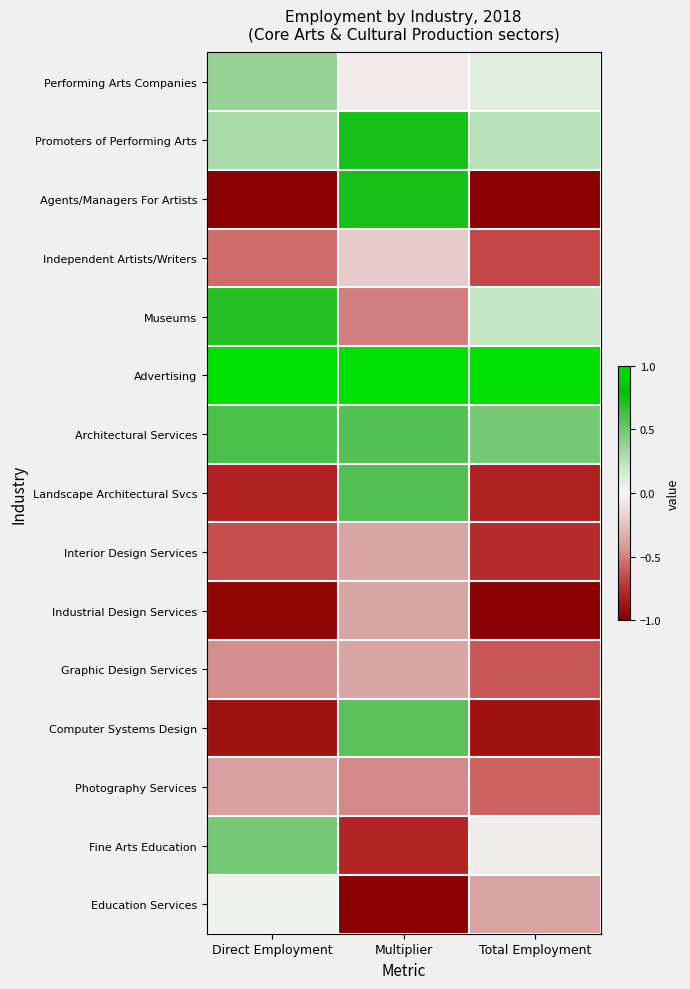

Which has a higher value, Multiplier or Total Employment?

Total Employment